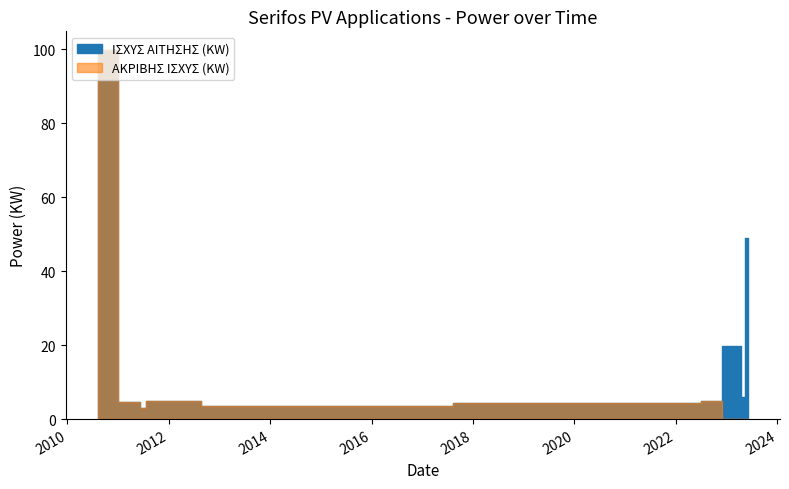

Rank the series at 2 from highest to lowest value.

ΙΣΧΥΣ ΑΙΤΗΣΗΣ (KW), ΑΚΡΙΒΗΣ ΙΣΧΥΣ (KW)